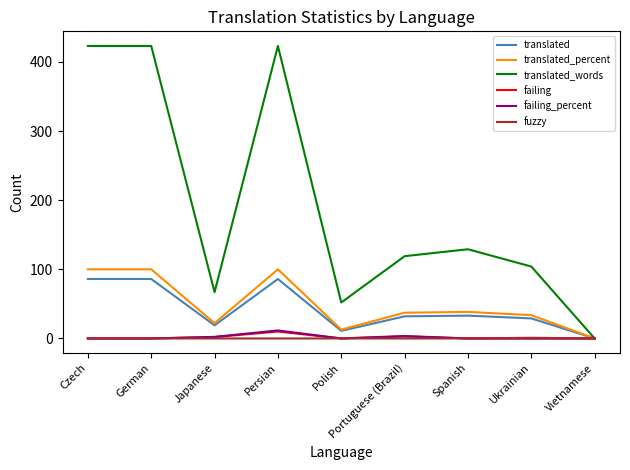

True or false: translated has a value of -33.4 at Vietnamese.

False